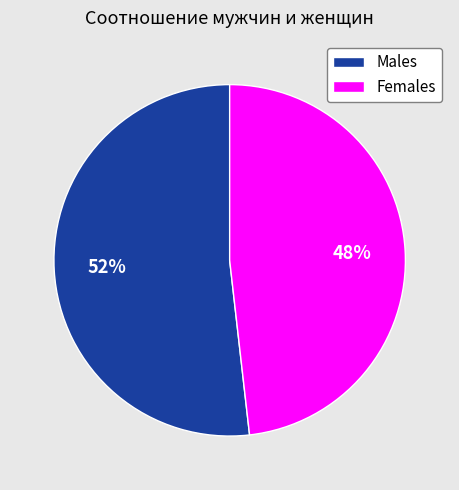

True or false: Females accounts for 48% of the total.

True